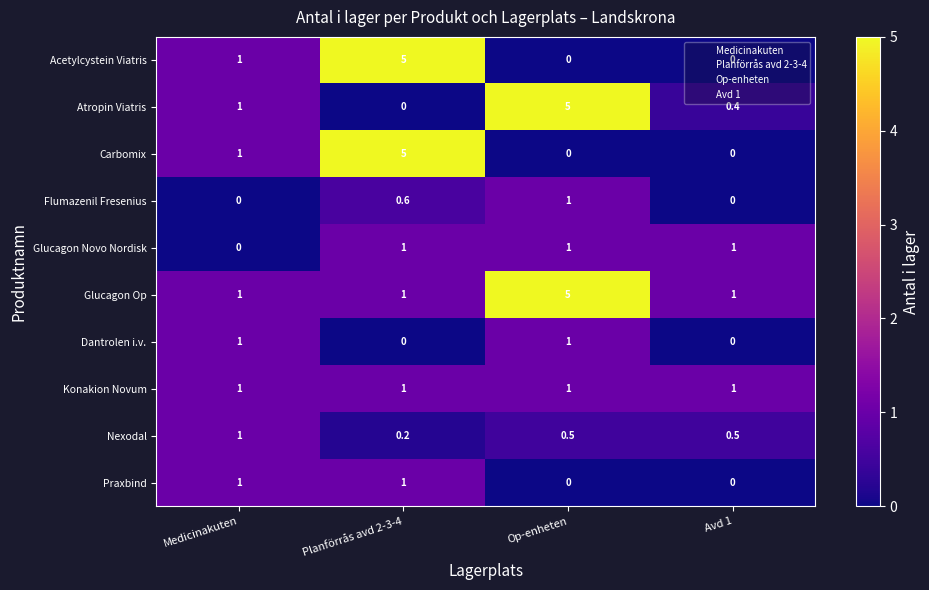

The Dantrolen i.v. series shows 0.0 at Avd 1. True or false?

True